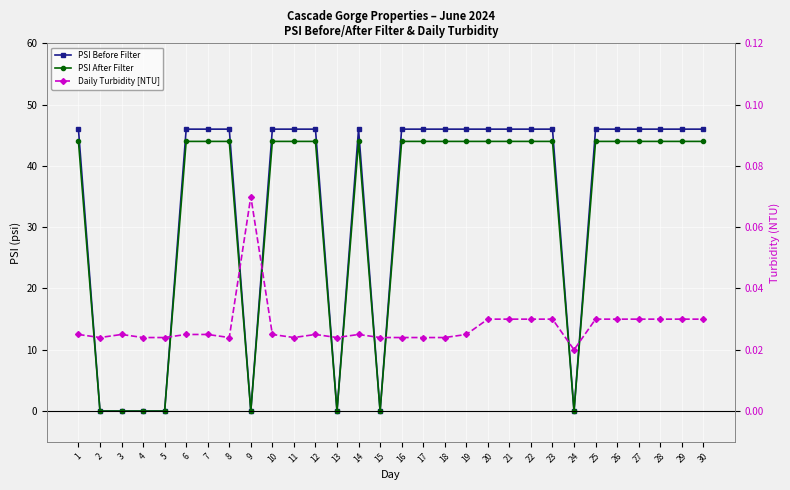

What is the sum of all Daily Turbidity [NTU] values?

0.8